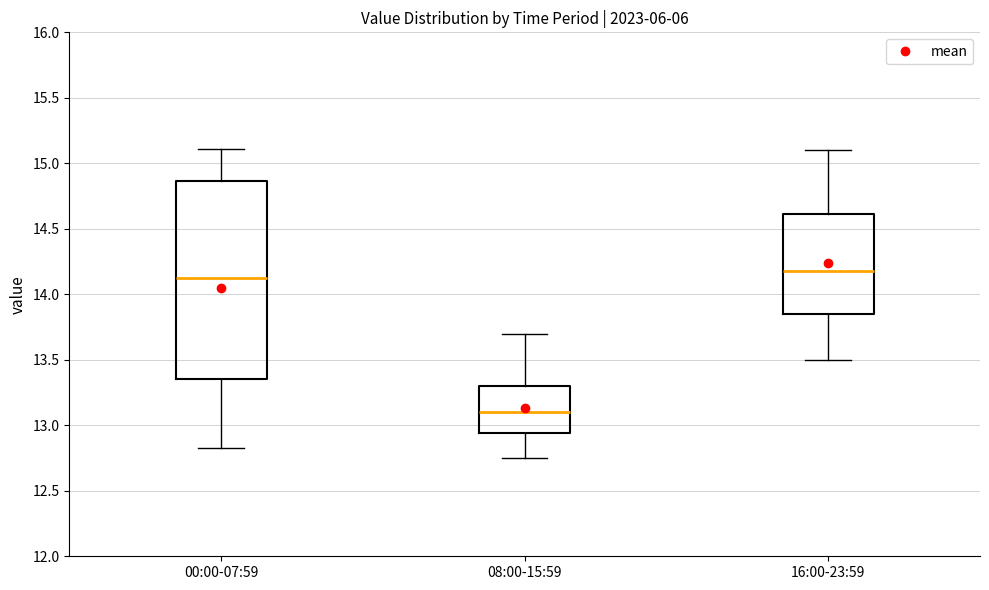

Reading left to right, transcribe this box plot: for each box, give where its median line is, the range the box spans, and where its two whiskers end, as read against the y-axis. The values are not printed on the chart, so give them approximately, as read against the axis.

00:00-07:59: median 14.15, box 13.35 to 14.85, whiskers 12.85 to 15.10
08:00-15:59: median 13.10, box 12.95 to 13.30, whiskers 12.75 to 13.70
16:00-23:59: median 14.20, box 13.85 to 14.60, whiskers 13.50 to 15.10